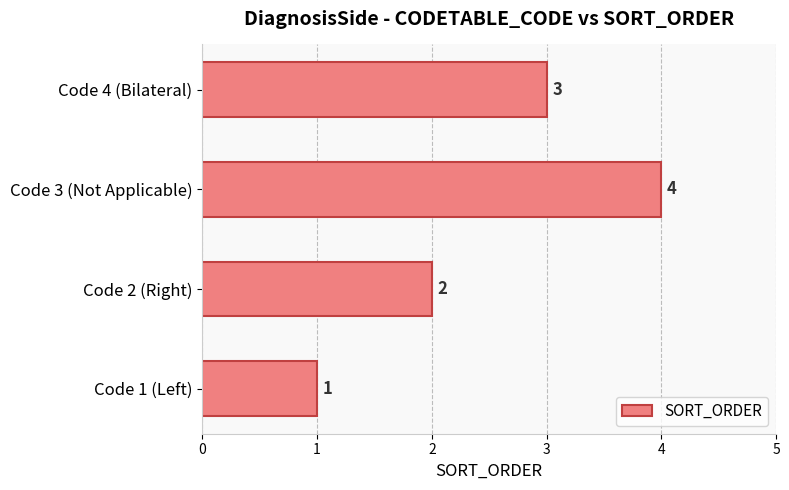

What is the difference between the second highest and minimum values?

2